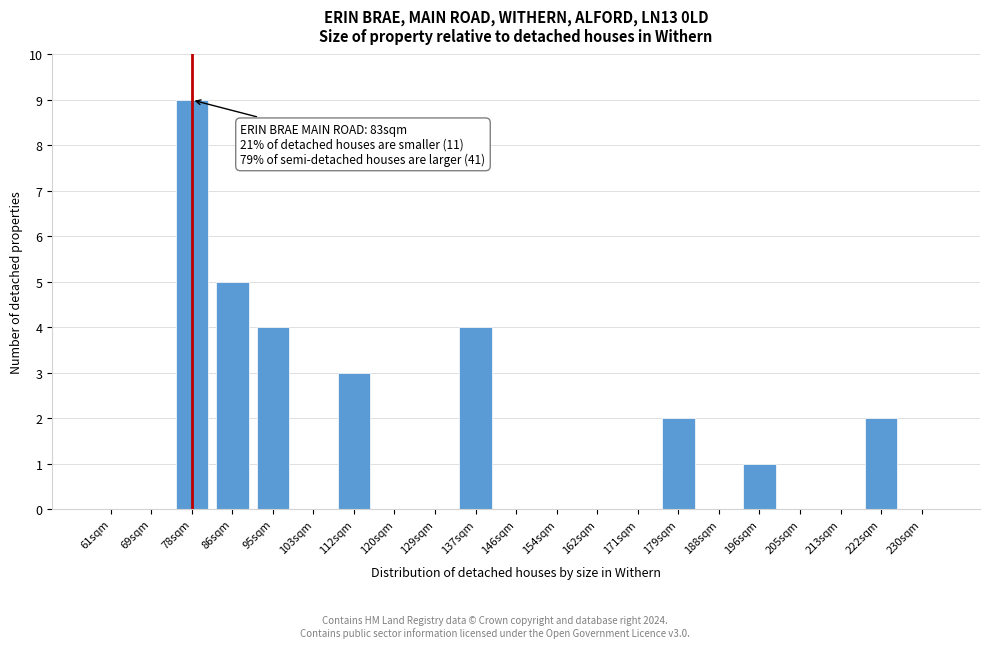

Reading right to left, list all the values displayed in this chart.

230sqm=0	222sqm=2	213sqm=0	205sqm=0	196sqm=1	188sqm=0	179sqm=2	171sqm=0	162sqm=0	154sqm=0	146sqm=0	137sqm=4	129sqm=0	120sqm=0	112sqm=3	103sqm=0	95sqm=4	86sqm=5	78sqm=9	69sqm=0	61sqm=0